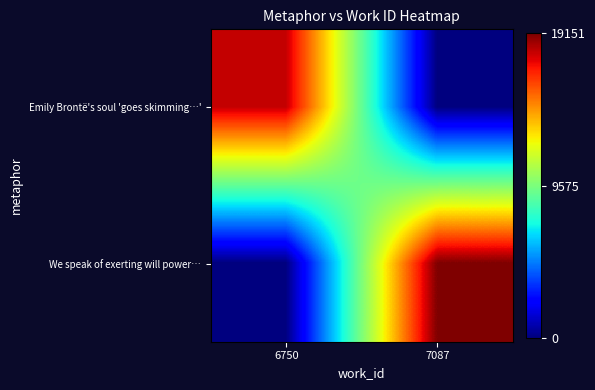

Reading left to right, transcribe all the data shown in this chart.

Emily Brontë's soul 'goes skimming…': 6750=17968	7087=0
We speak of exerting will power…: 6750=0	7087=19151